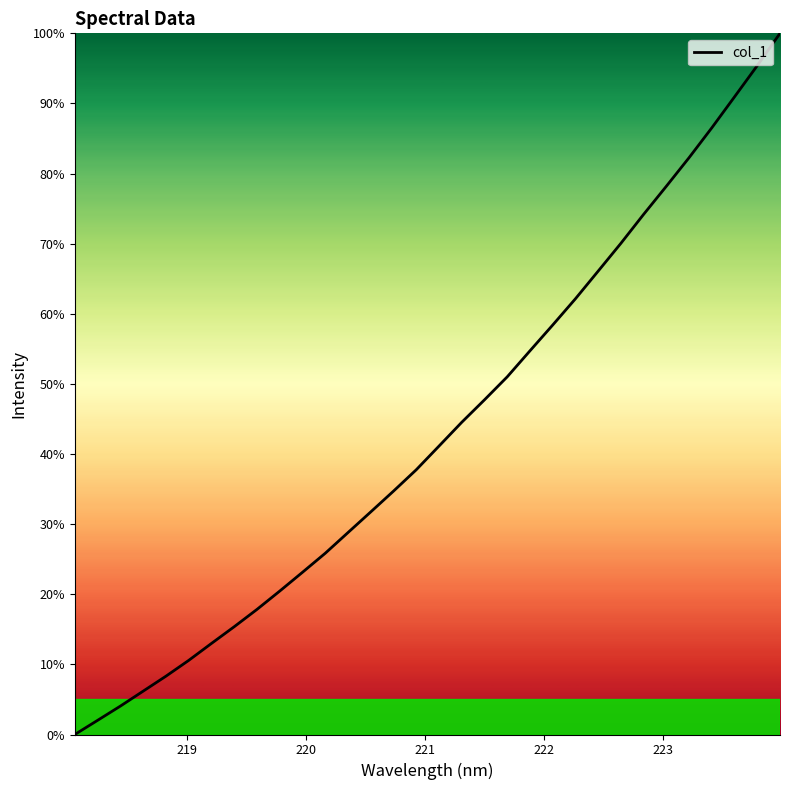

What is the maximum value shown in the chart?

100.0